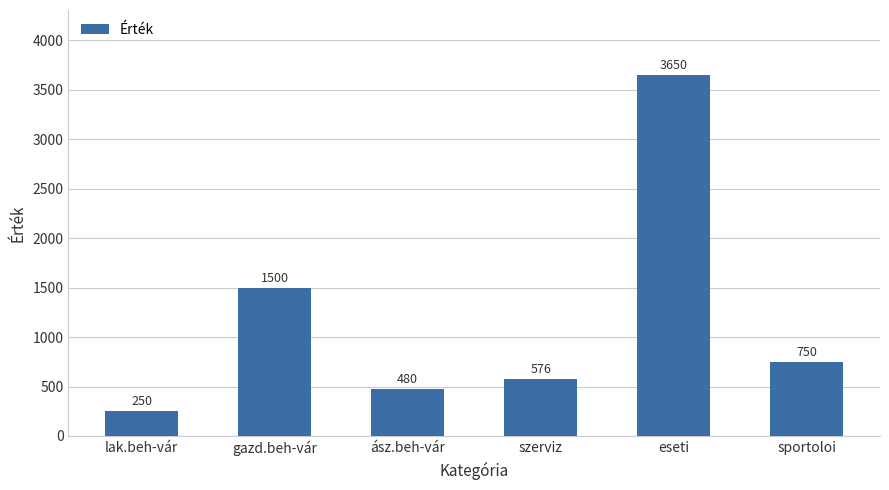

What is the value of the 5th bar from the left?

3650